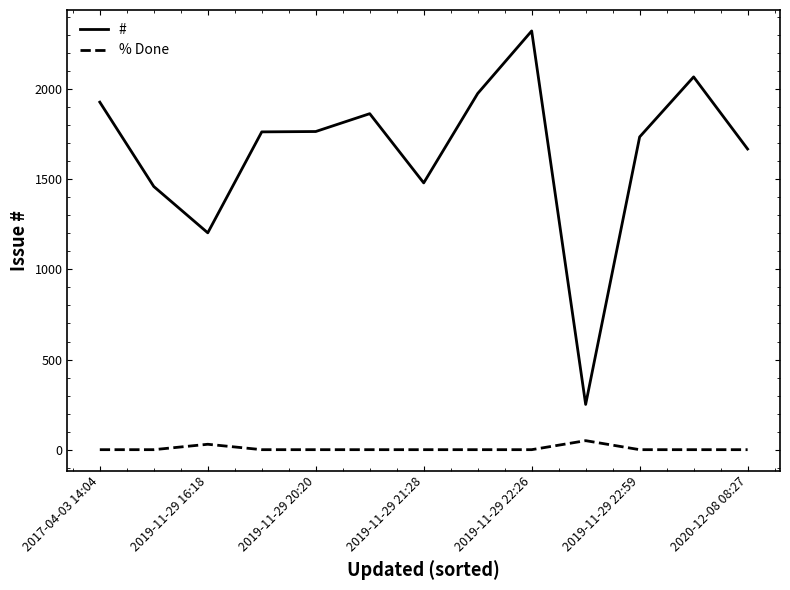

List the series in order of their peak value, lowest first.

% Done, #